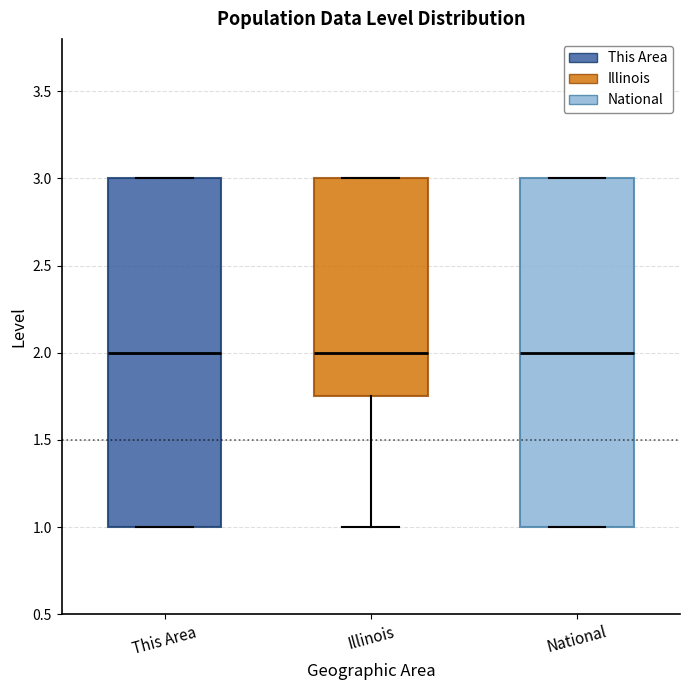

Where does the median line of the box for Illinois sit on the y-axis? The values are not printed on the chart, so give them approximately, as read against the axis.

2.00